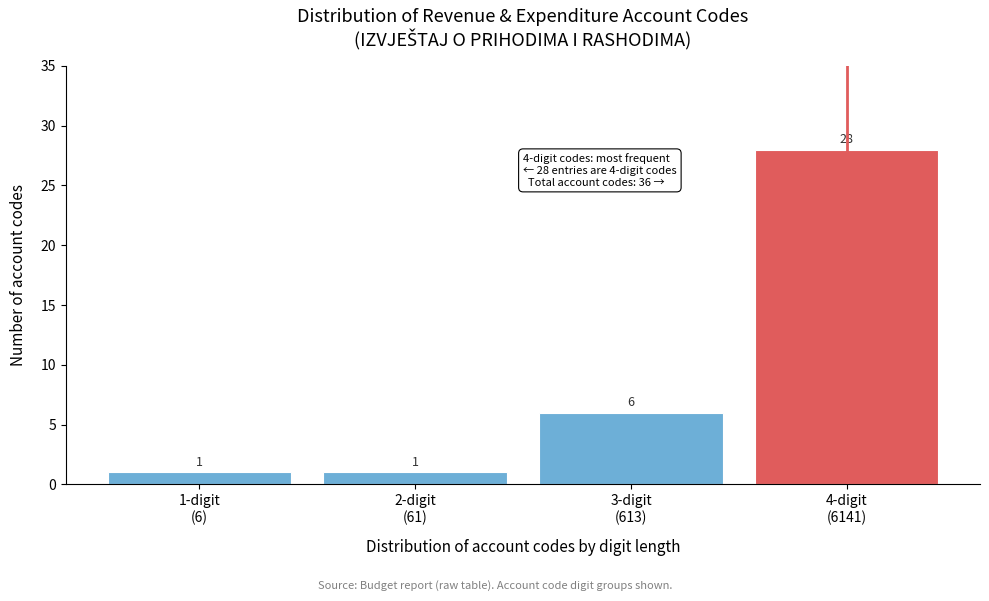

Reading left to right, extract all data points from this chart.

1	1	6	28